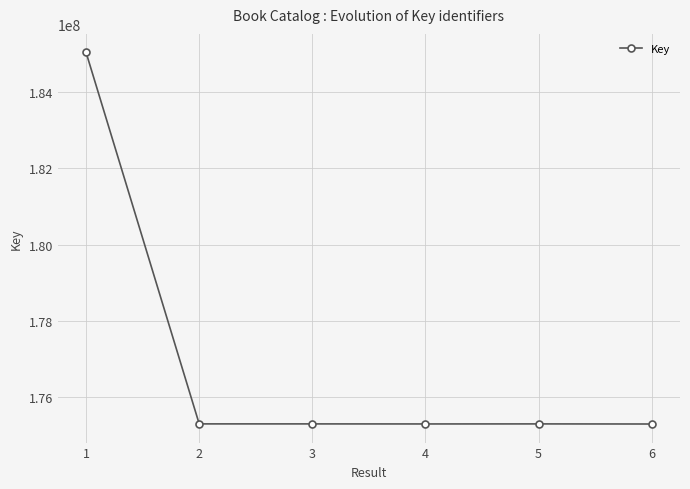

How many values are below 175303855?

3